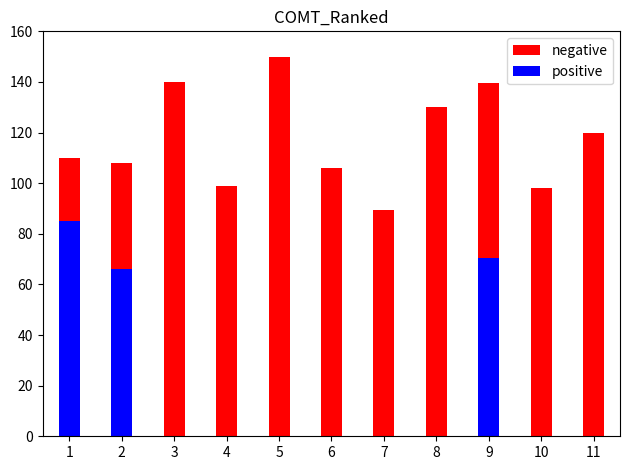

What value does the negative series have at 5?

150.0